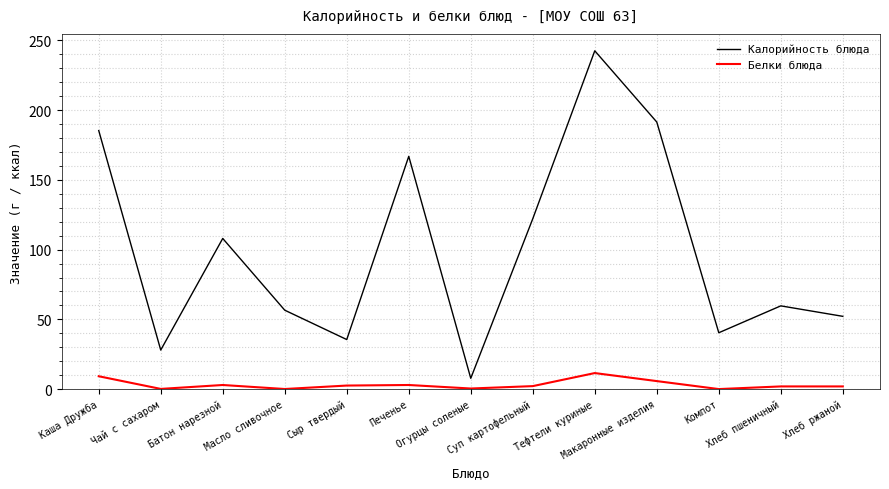

Is it true that Белки блюда equals 9.3 at Каша Дружба?

True